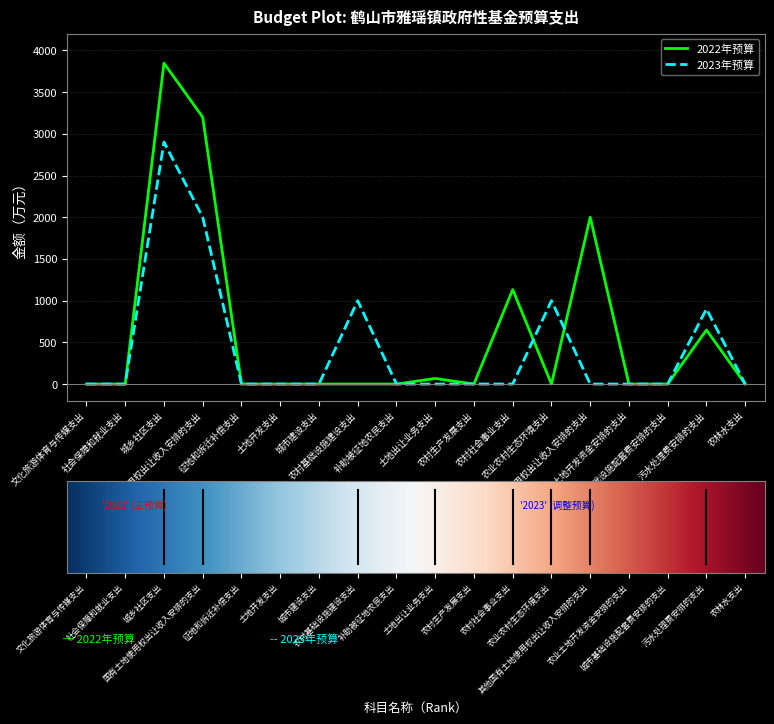

Rank the series by their maximum value, from lowest to highest.

2023年预算, 2022年预算